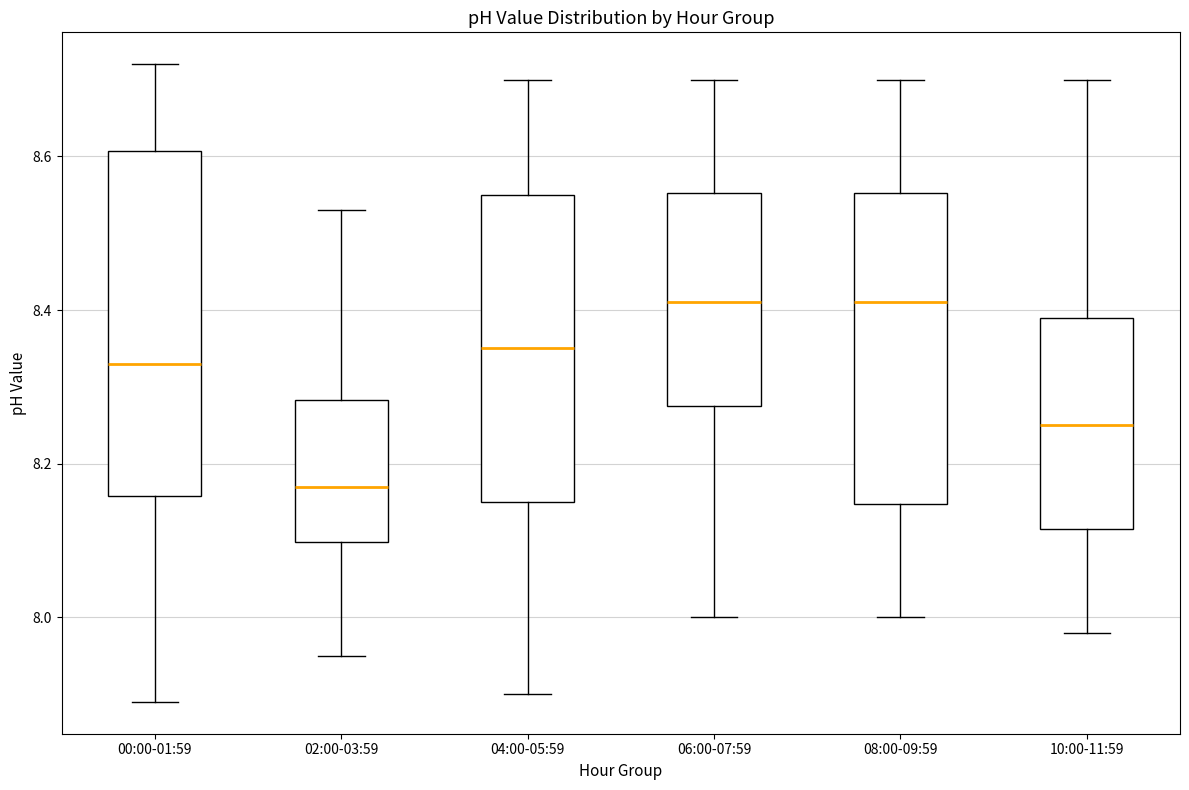

Comparing the boxes themselves (not the whiskers), which one is the tallest?

00:00-01:59